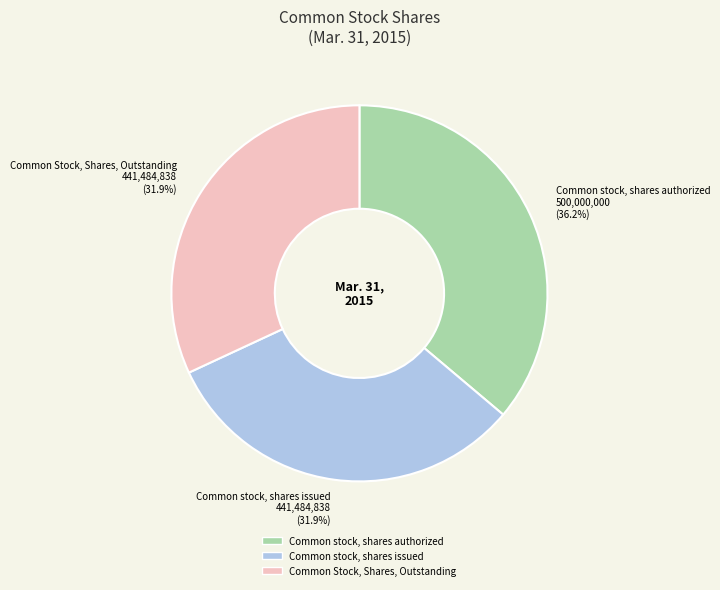

To the nearest percent, what percentage of the pie is Common stock, shares issued?

32%